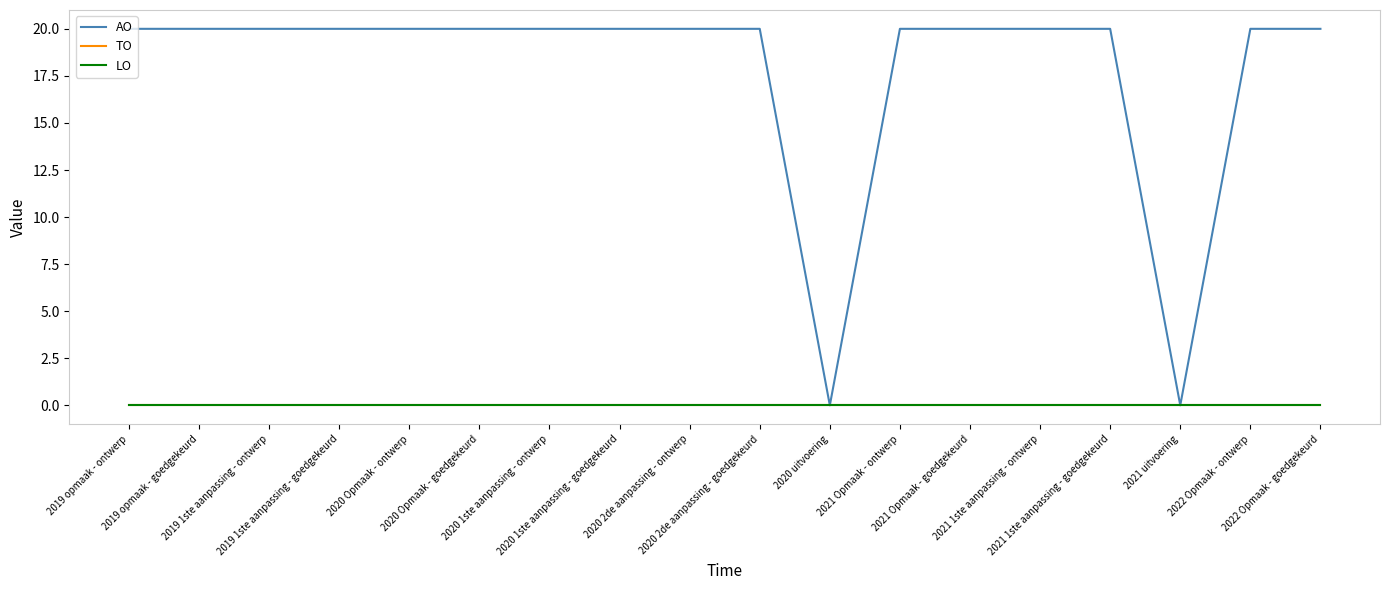

Is it true that TO equals 0 at 2019 1ste aanpassing - ontwerp?

True